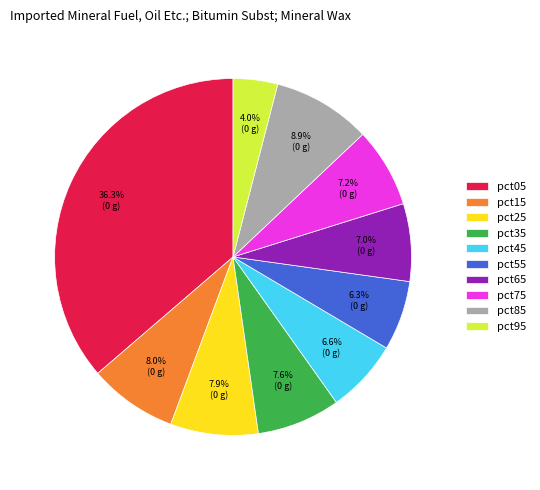

The pct65 slice represents 7% of the pie. True or false?

True